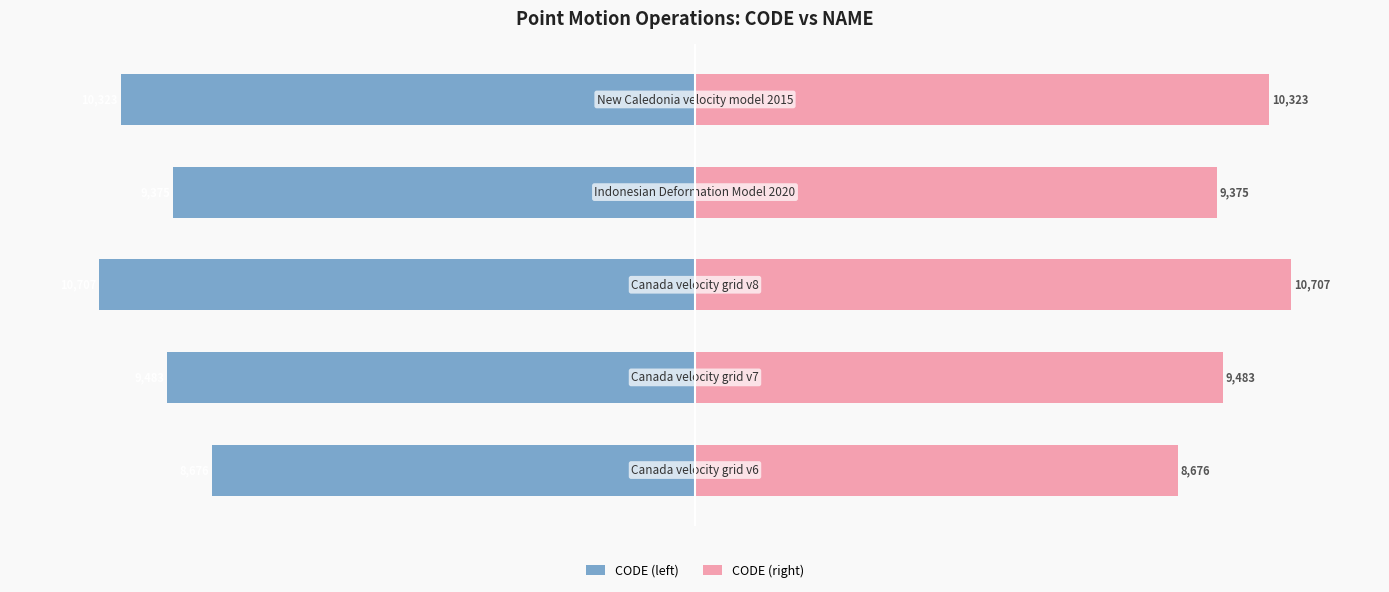

What are all the series names shown in the legend?

CODE (left), CODE (right)